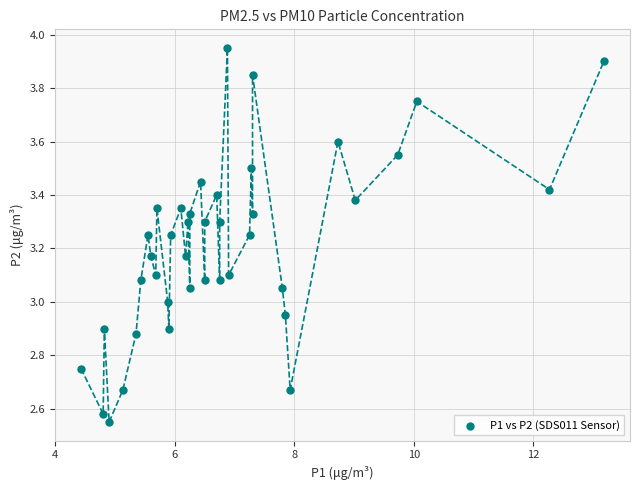

What is the range of X values (max minus min)?

8.8